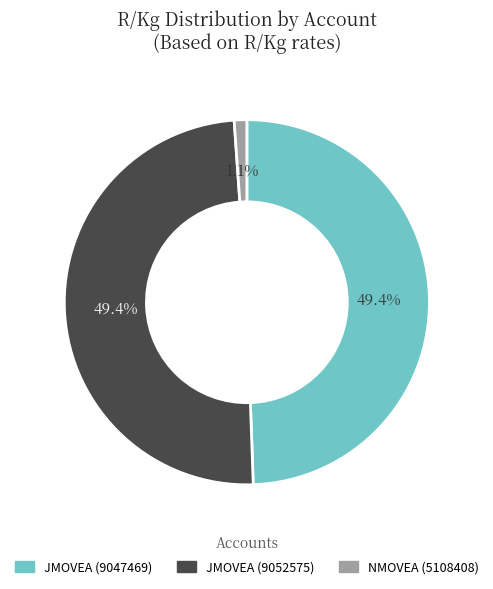

Between JMOVEA (9047469) and NMOVEA (5108408), which is larger?

JMOVEA (9047469)